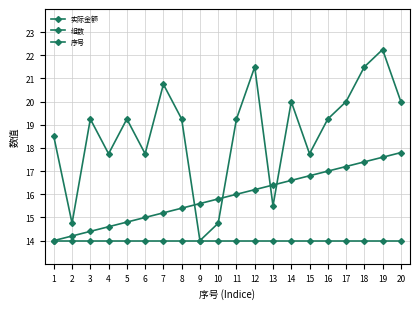

At which category does the chart reach its peak across all series?

19